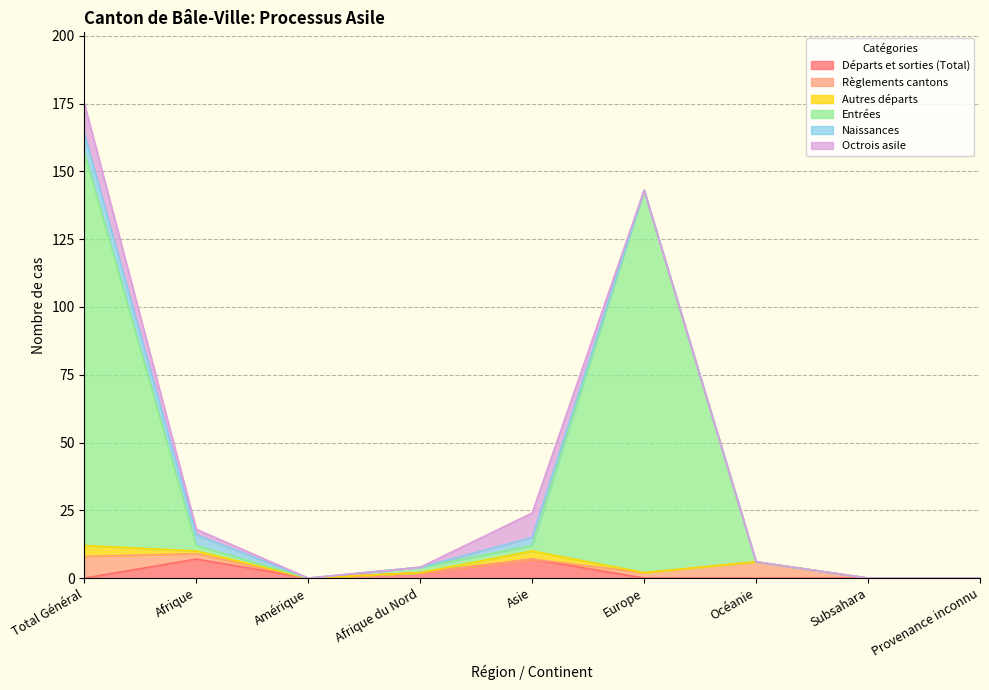

What is the spread (max minus min) of values at Afrique?

6